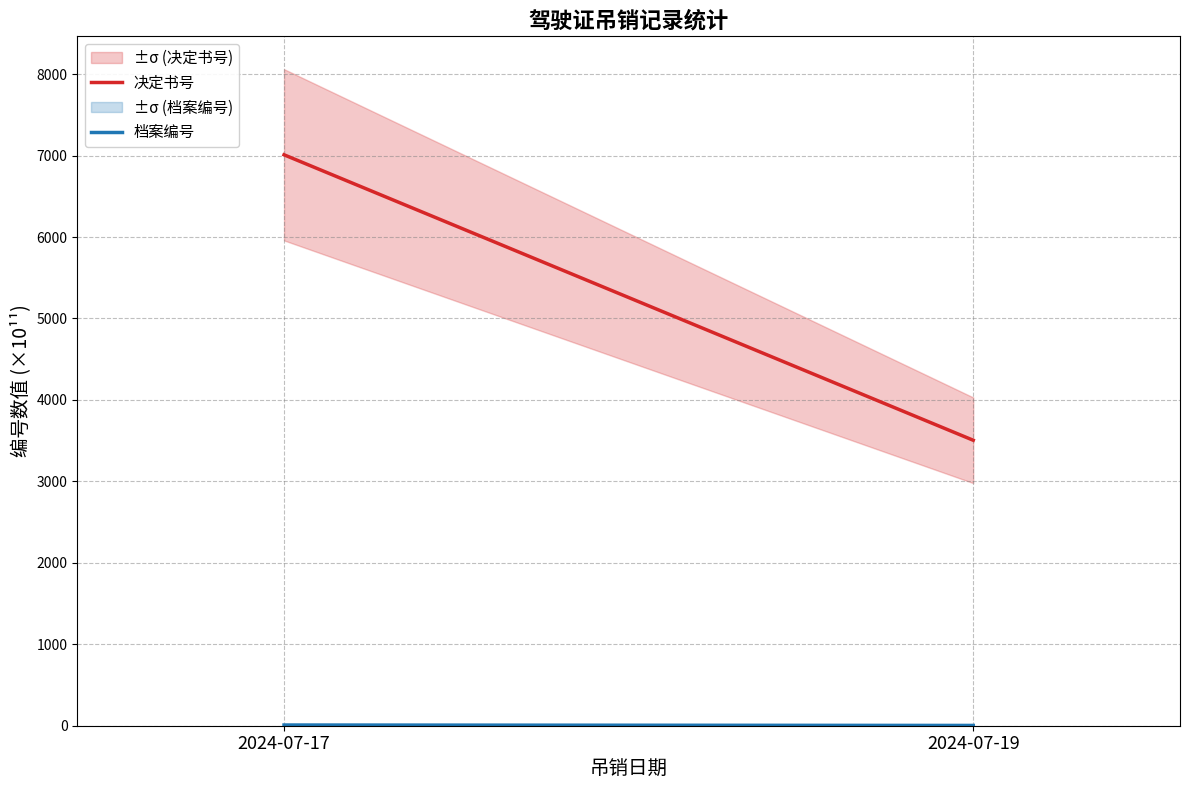

What is the difference between the highest and lowest values at 2024-07-19?

3501.5